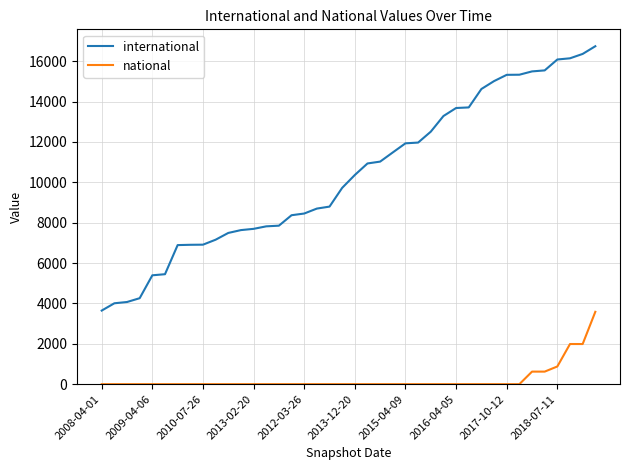

What is the difference between the maximum and minimum values in the international series?

13094